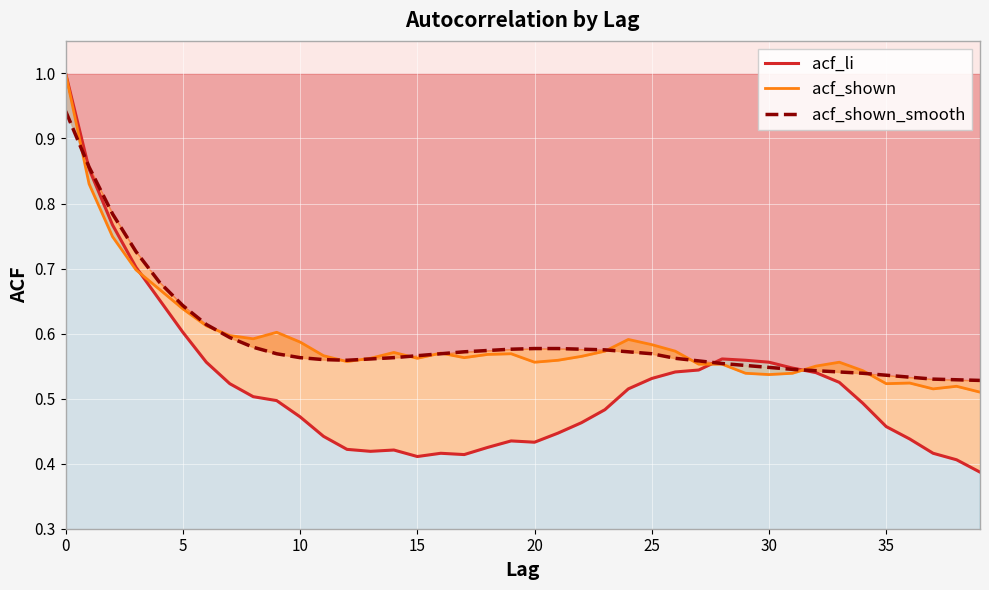

What is the total value across all series at 37?

1.5